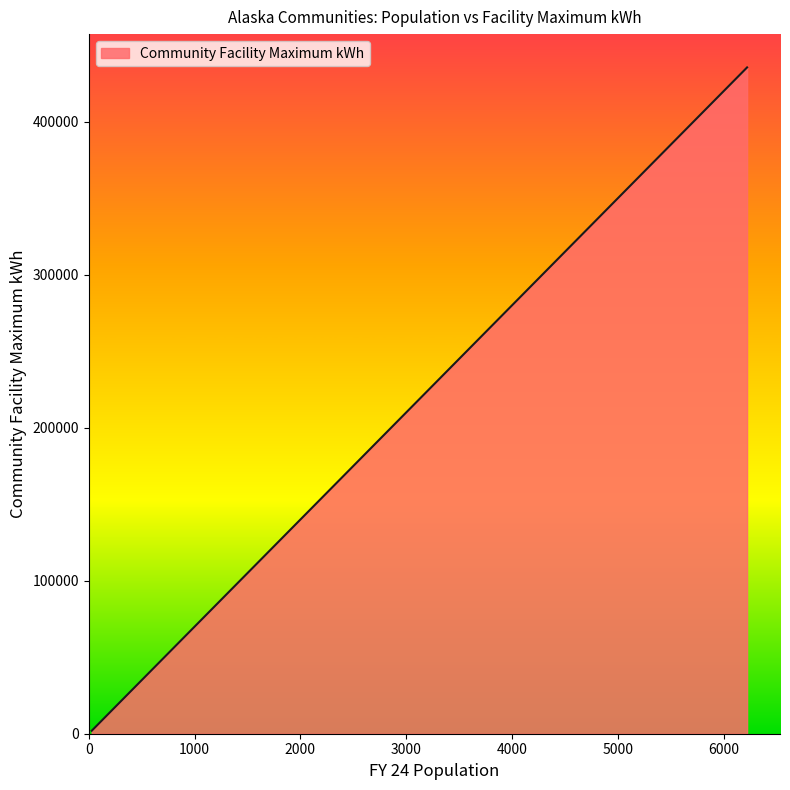

What is the minimum value shown in the chart?

1960